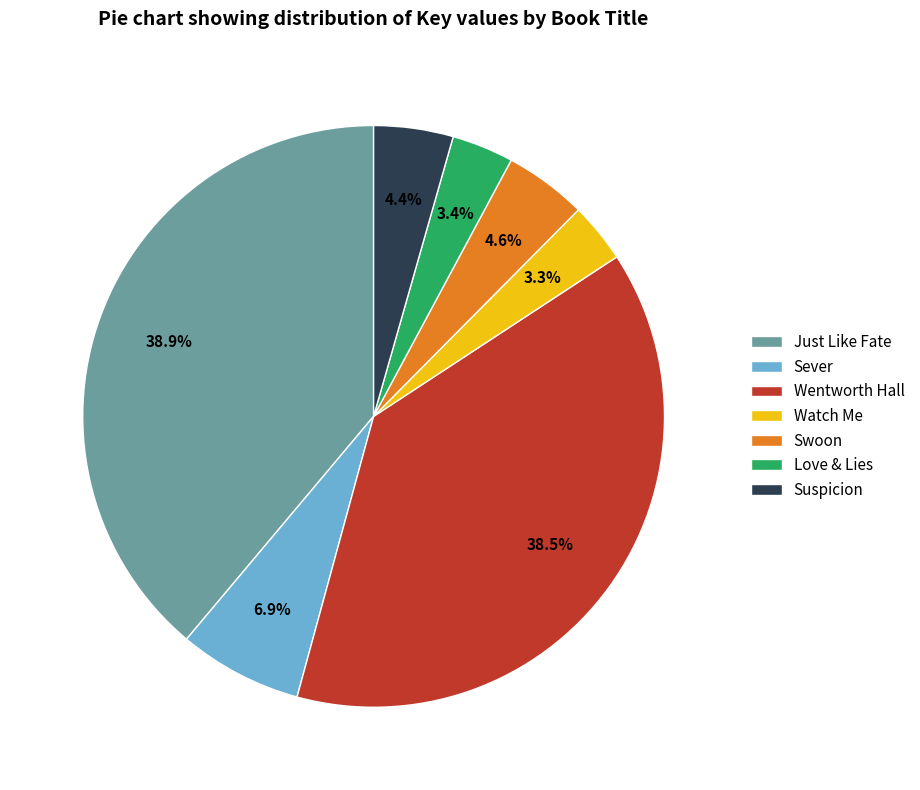

Is there a majority slice in this chart?

No